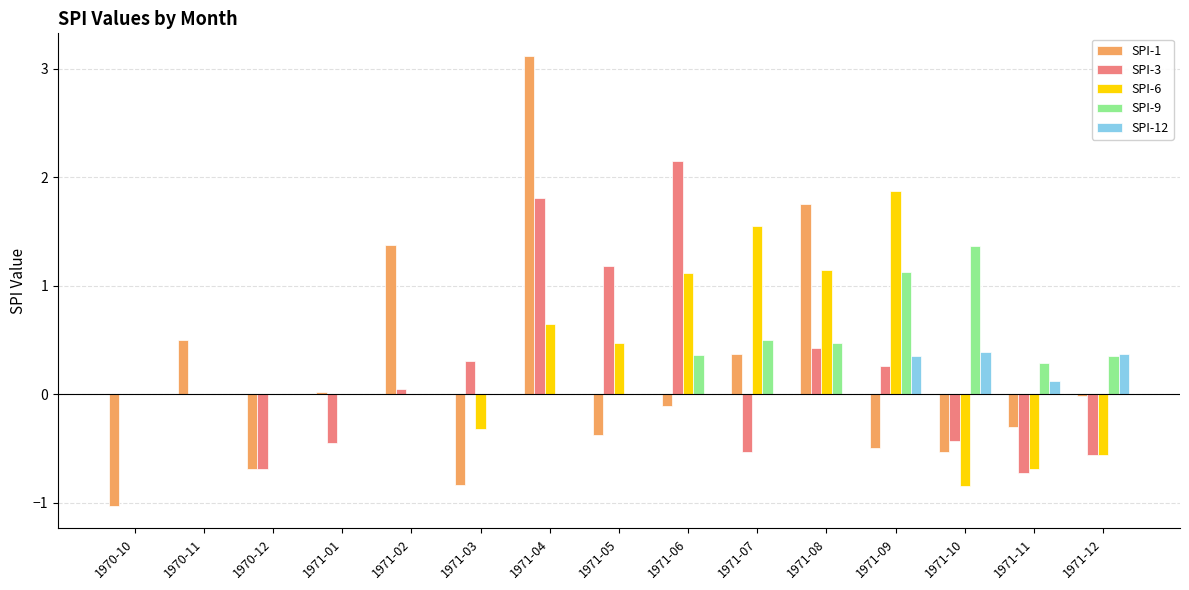

What is the sum of all SPI-9 values?

4.5